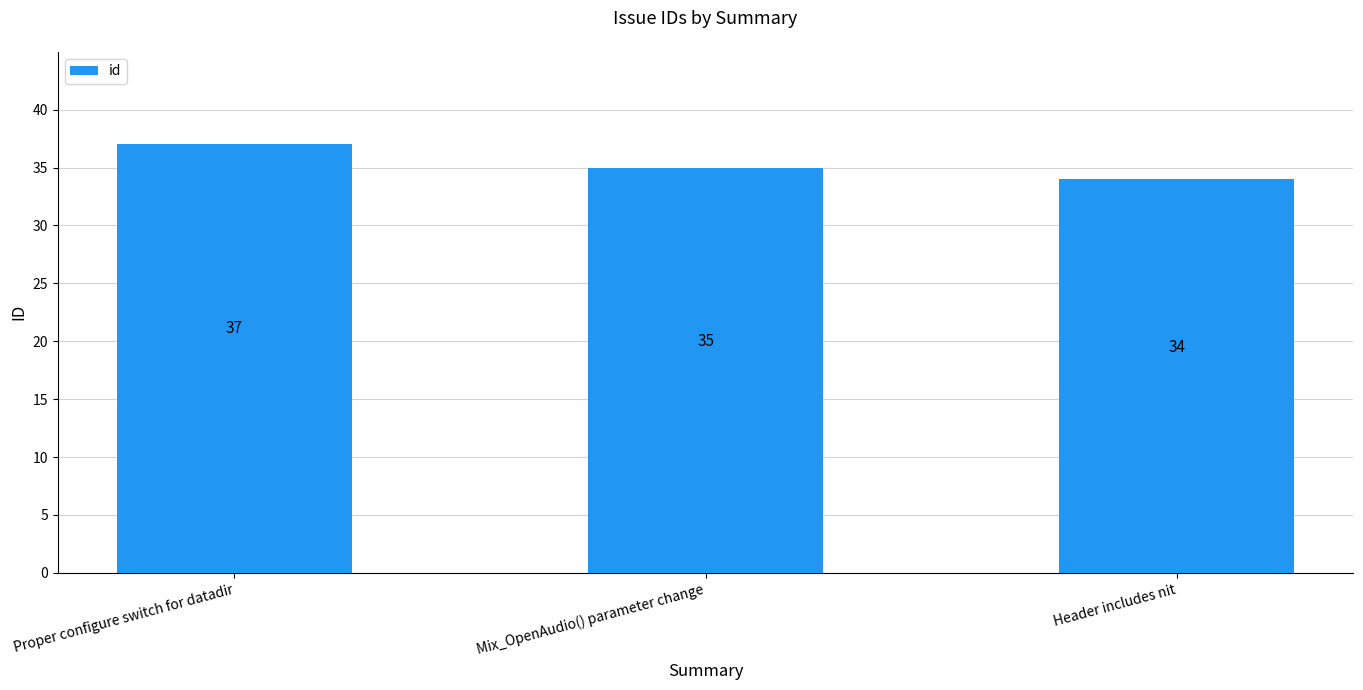

How many categories are shown in the chart?

3